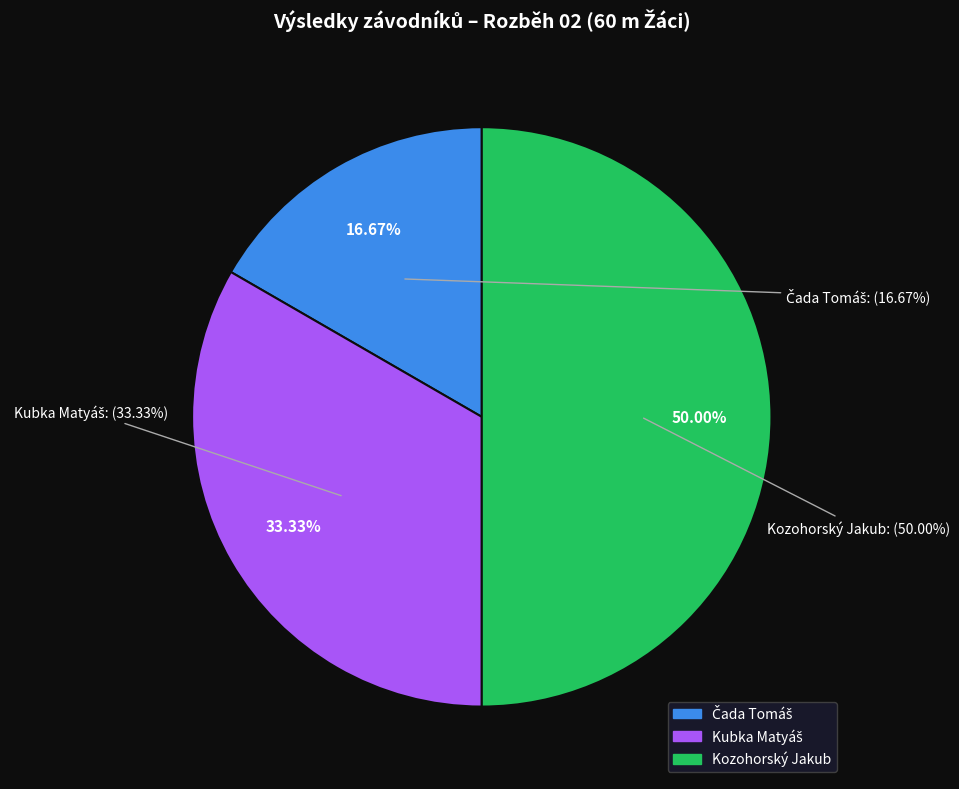

Is it true that Čada Tomáš is 17% of the pie?

True